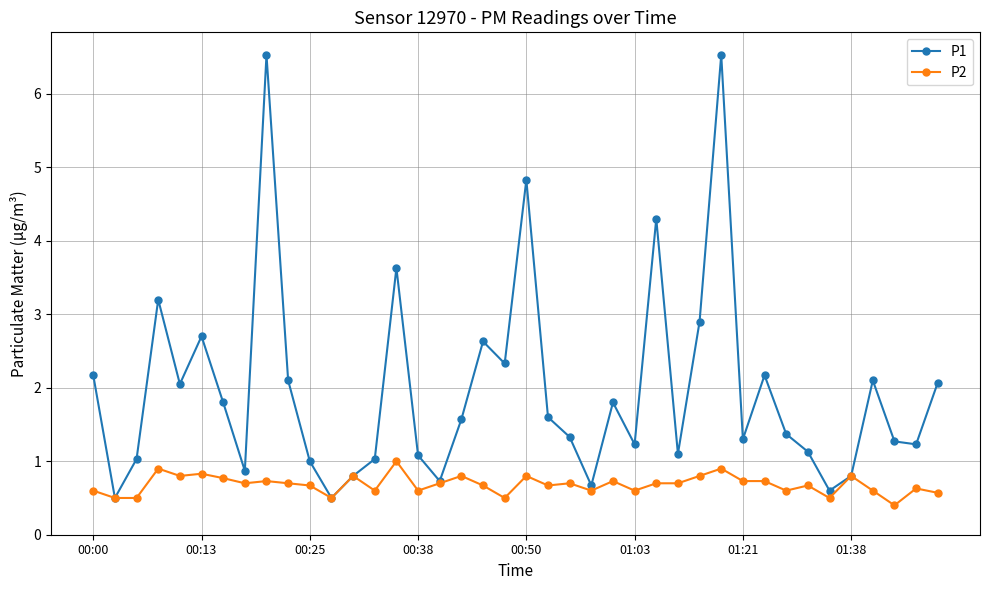

In P1, how many points are lower than both neighbors (excluding endpoints)?

12